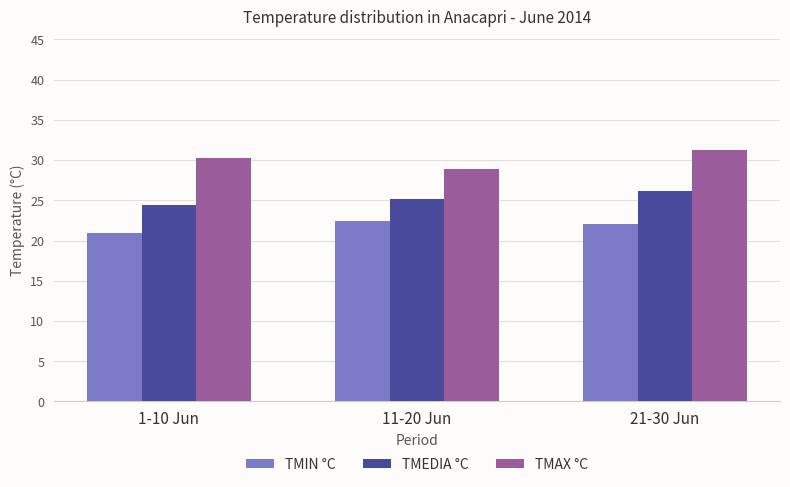

Where does the TMEDIA °C series first go above 25?

11-20 Jun